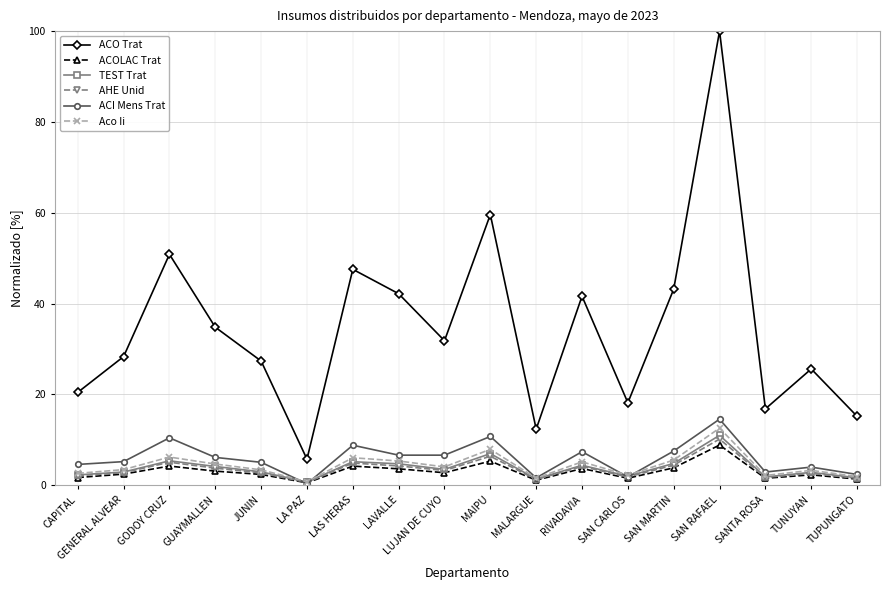

Is it true that ACOLAC Trat equals 2.4 at GENERAL ALVEAR?

True